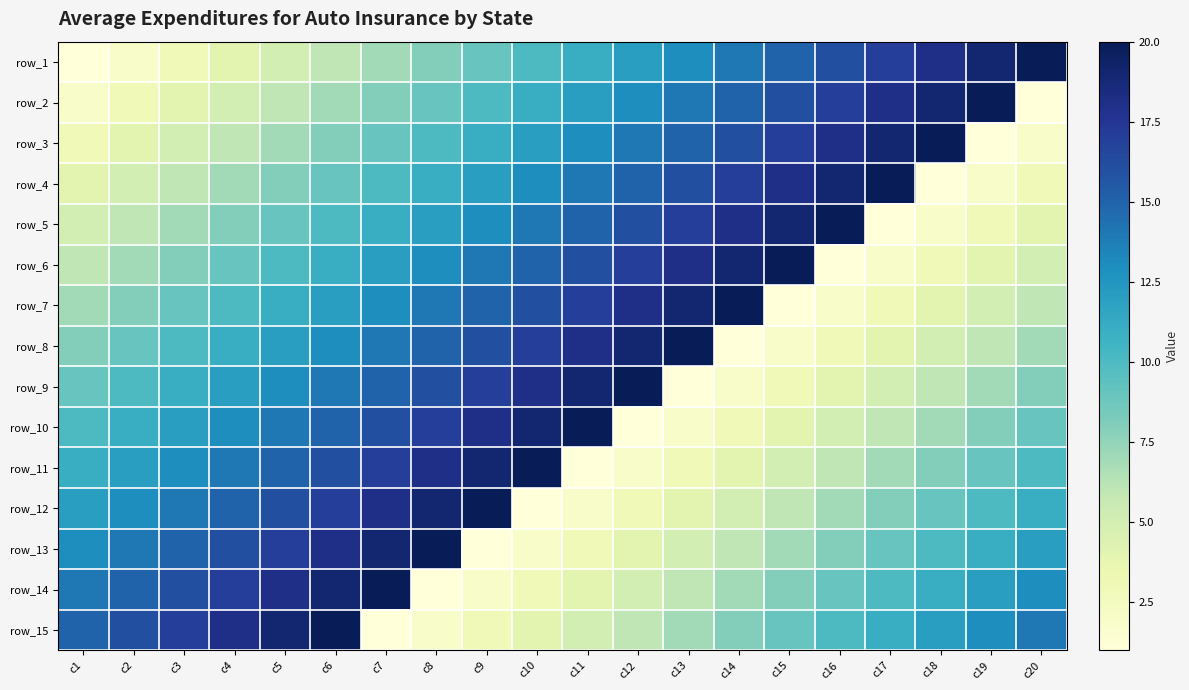

What is the difference between the highest and lowest values at c2?

14